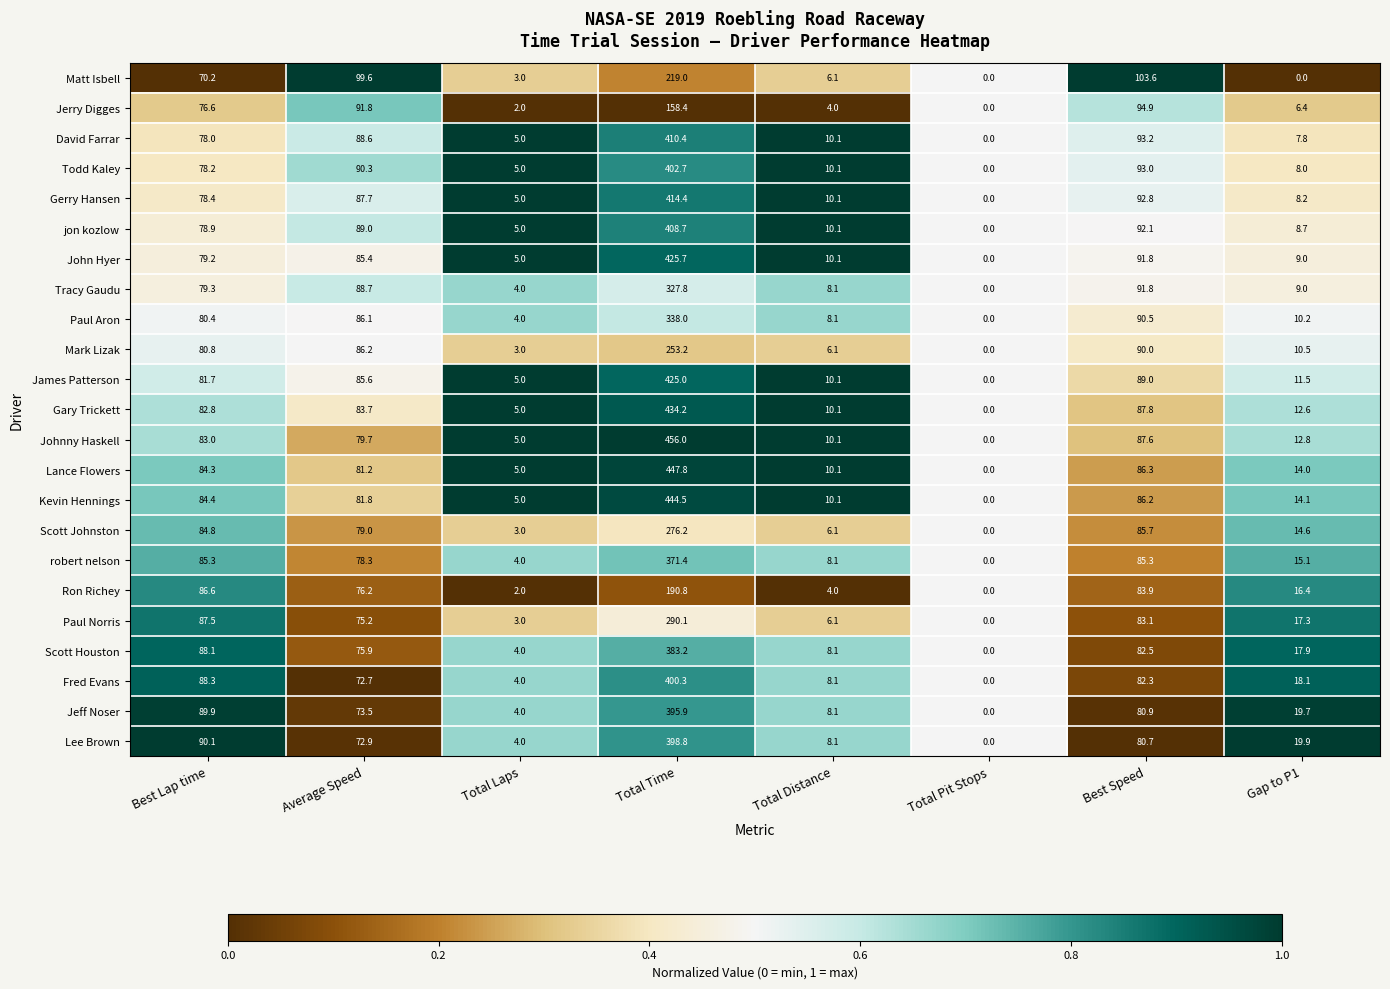

The value of Lance Flowers at Total Laps is 2.8. True or false?

False